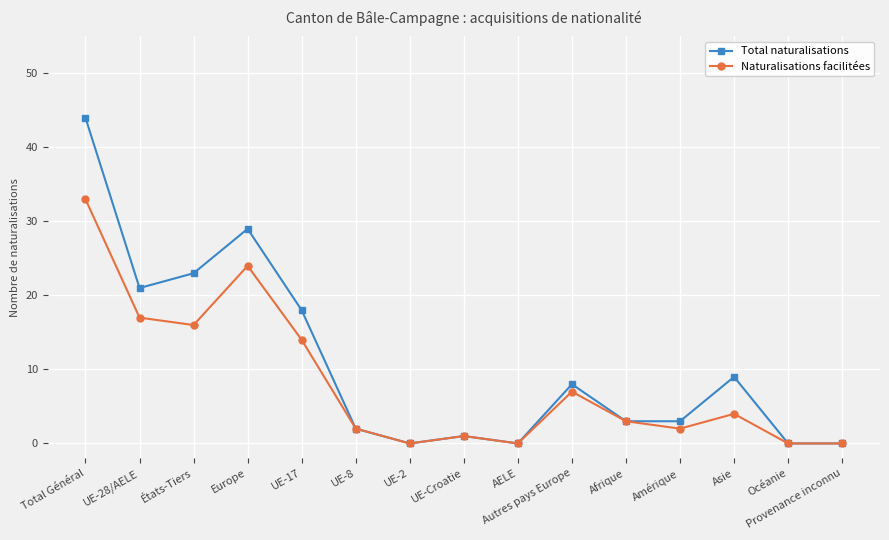

True or false: Naturalisations facilitées has more than 1 points higher than both neighbors.

True